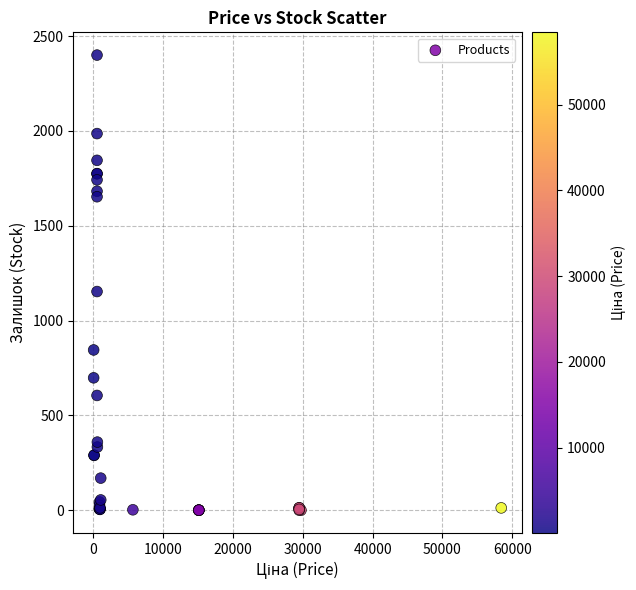

What Y value in the scatter plot is closest to 1200?

1153